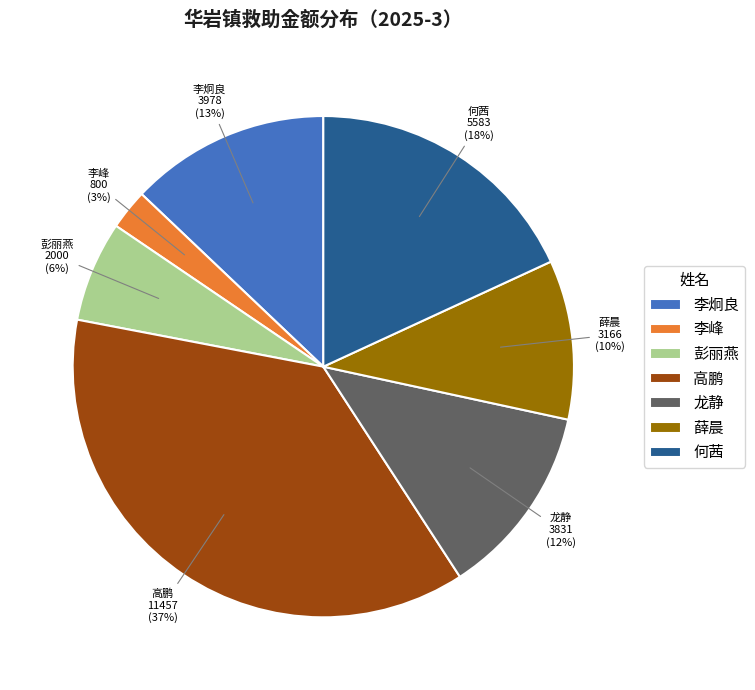

Approximately how many times larger is the value at 彭丽燕 compared to 龙静?

0.5